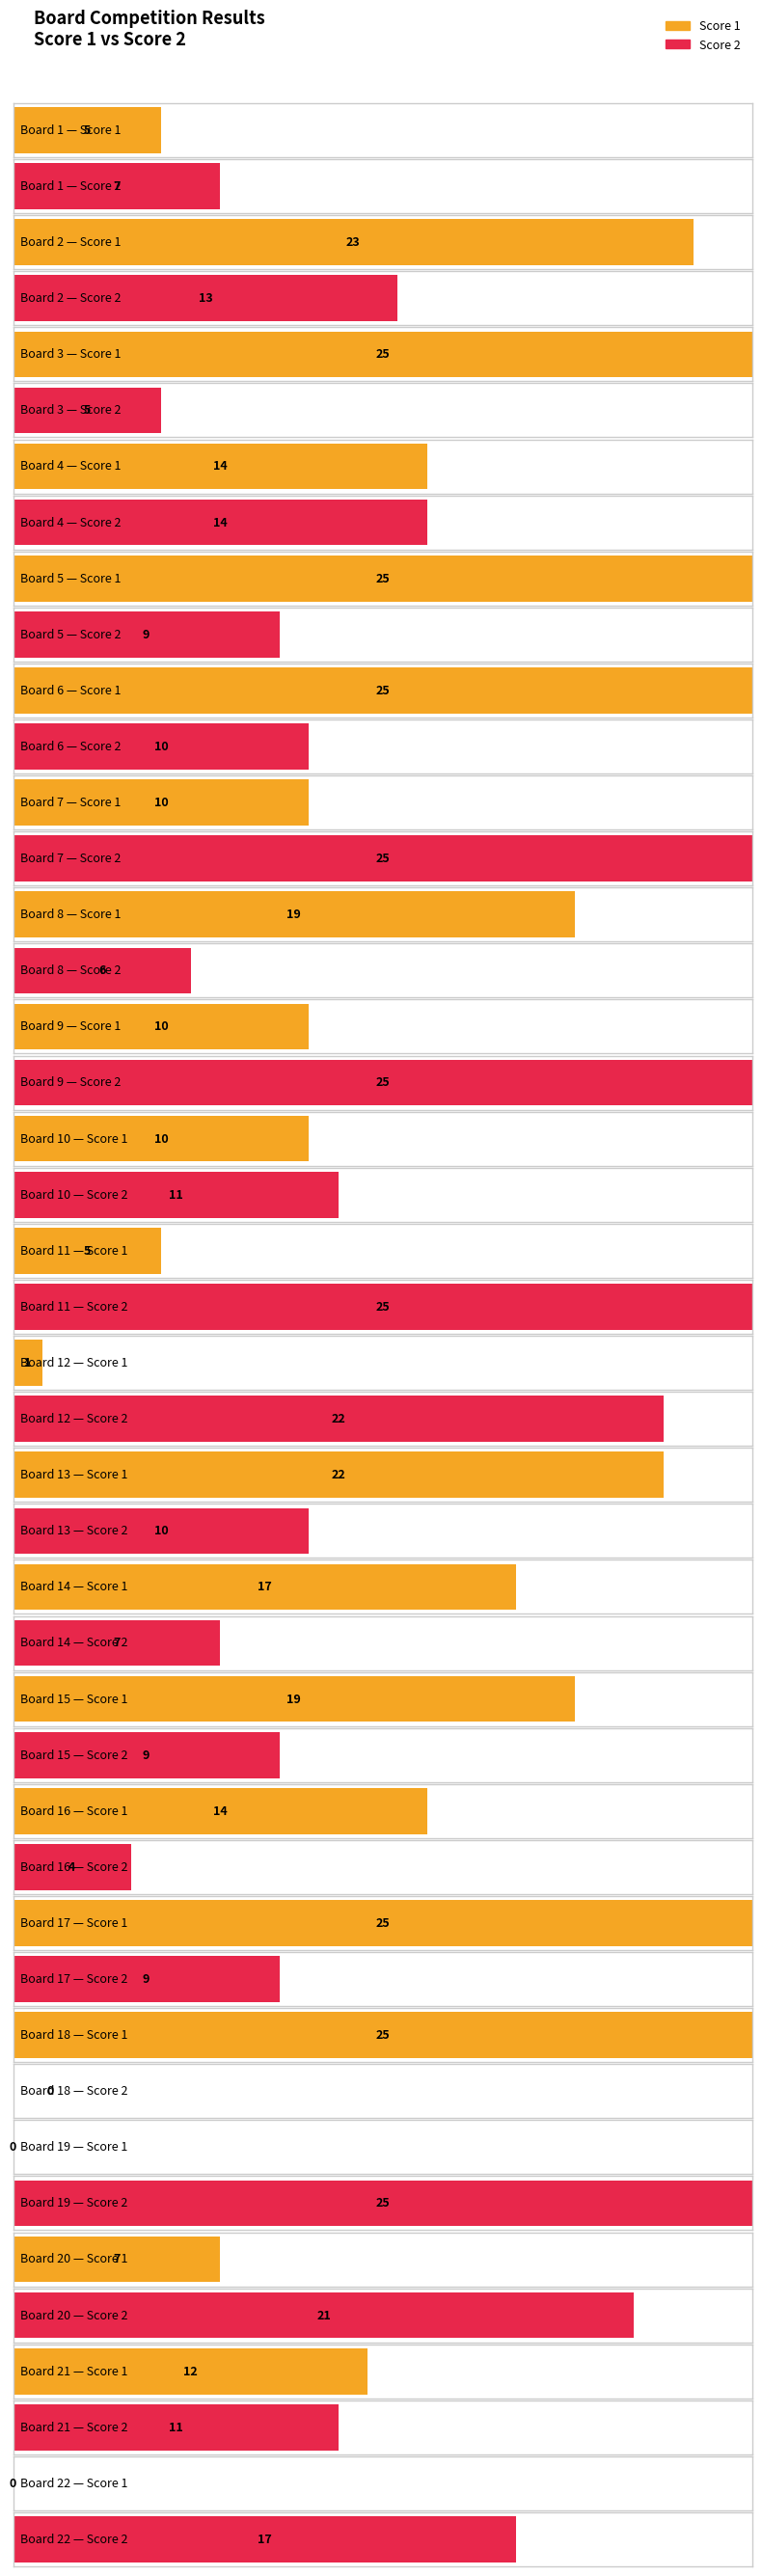

What is the total value across all series at 15?

28